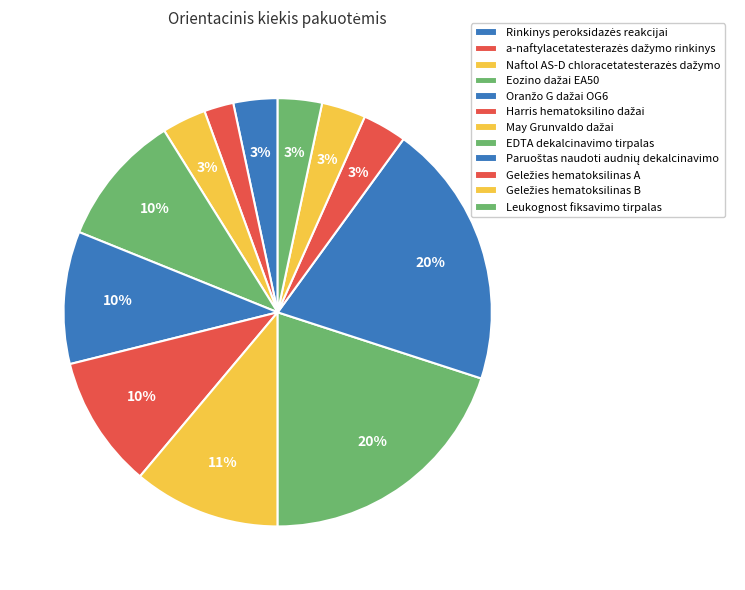

How many segments does this pie chart have?

12